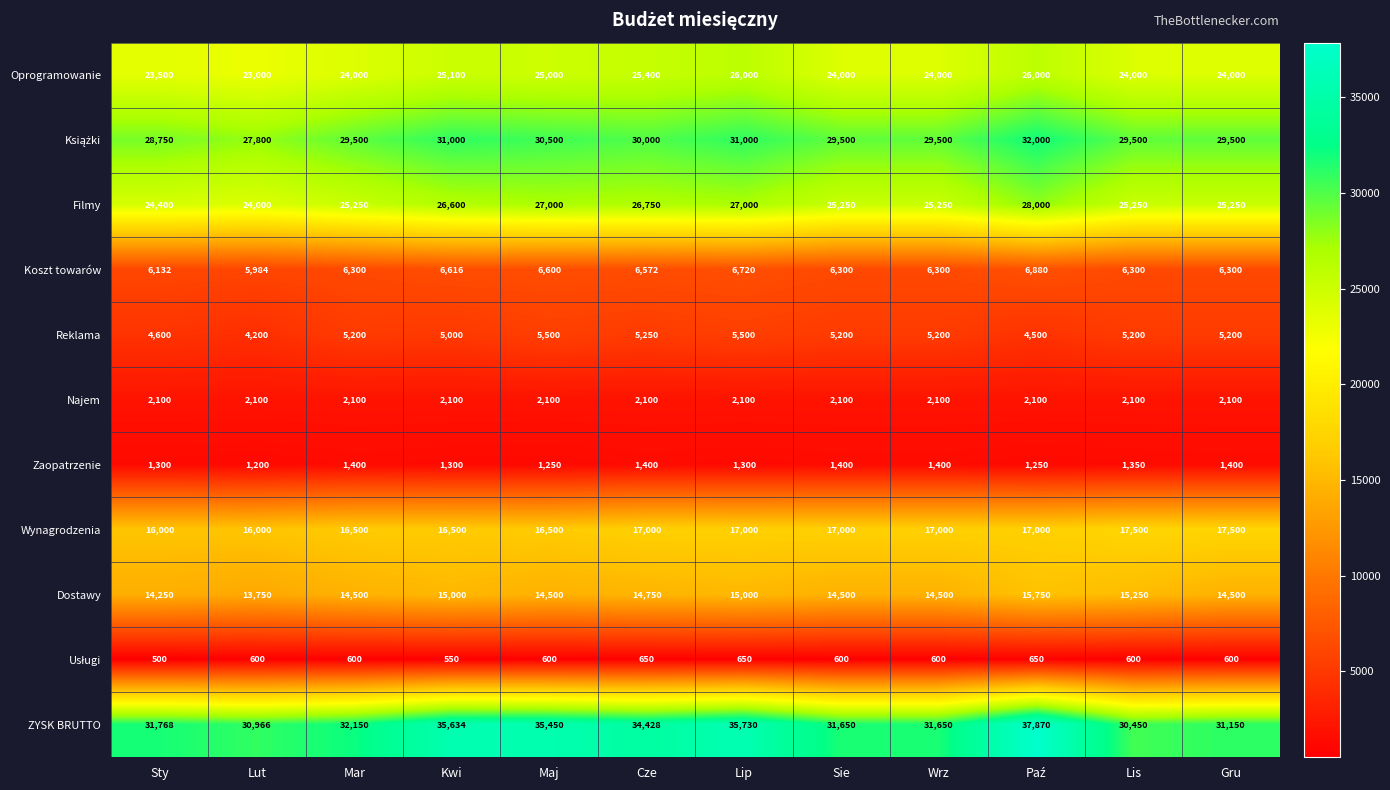

Which series changed the most between Maj and Cze?

ZYSK BRUTTO